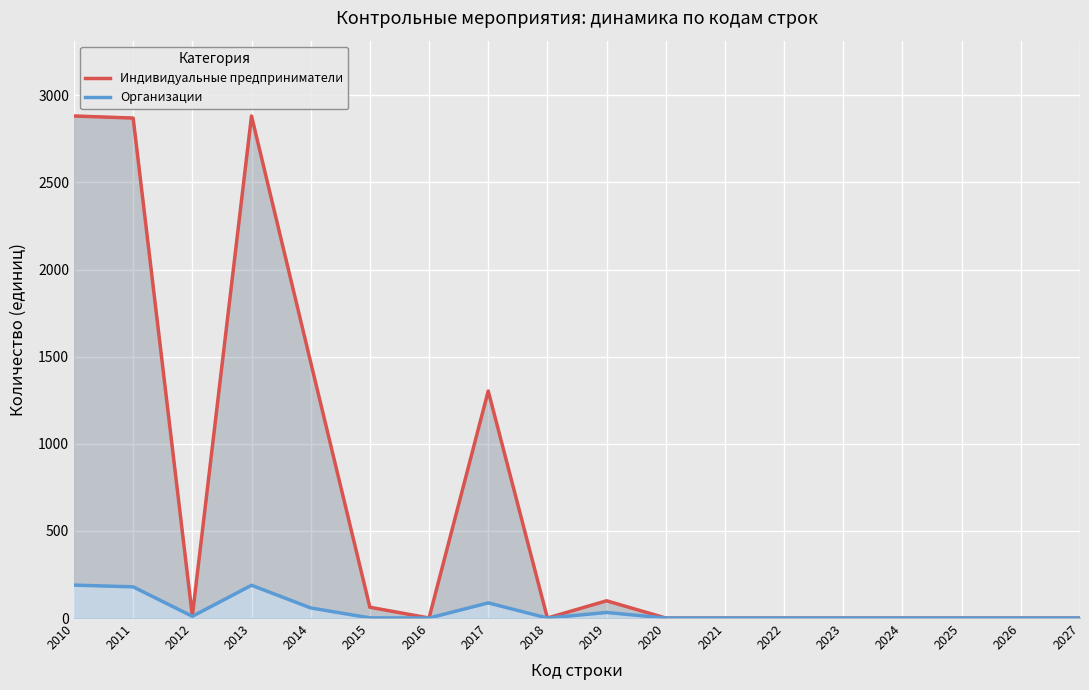

True or false: Индивидуальные предприниматели and Организации cross at least once.

False